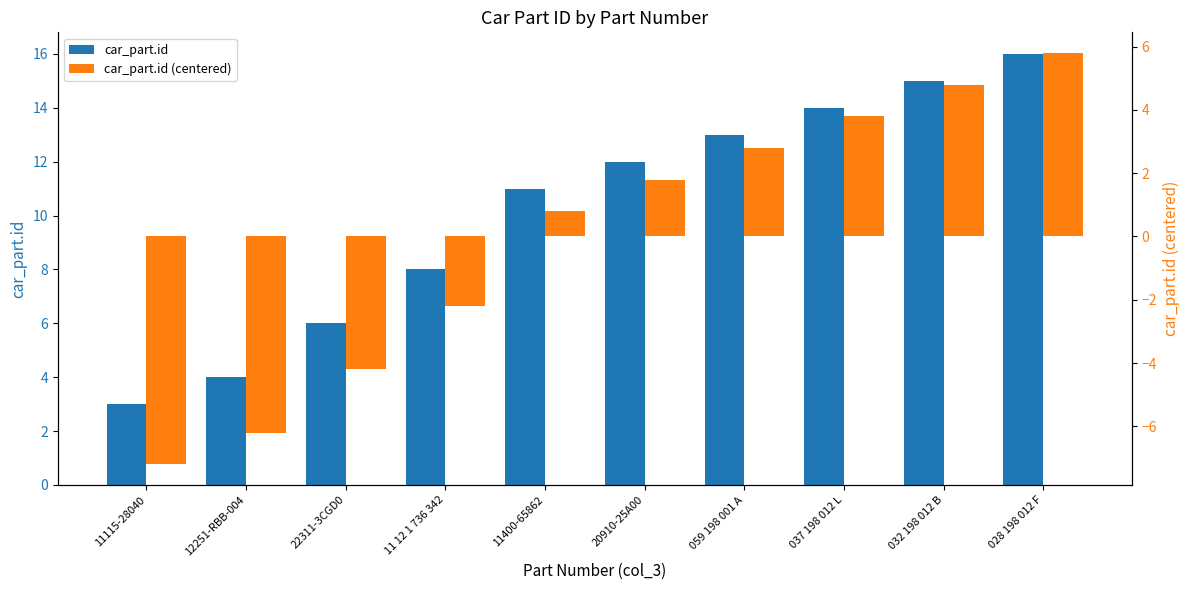

True or false: car_part.id (centered) has a value of -4.2 at 22311-3CGD0.

True